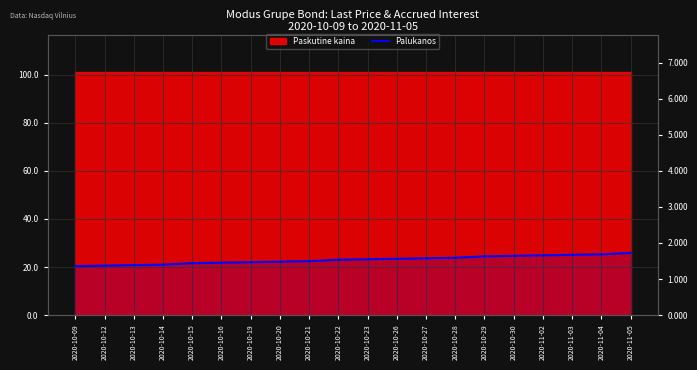

At which label is the value closest to 1?

2020-10-09